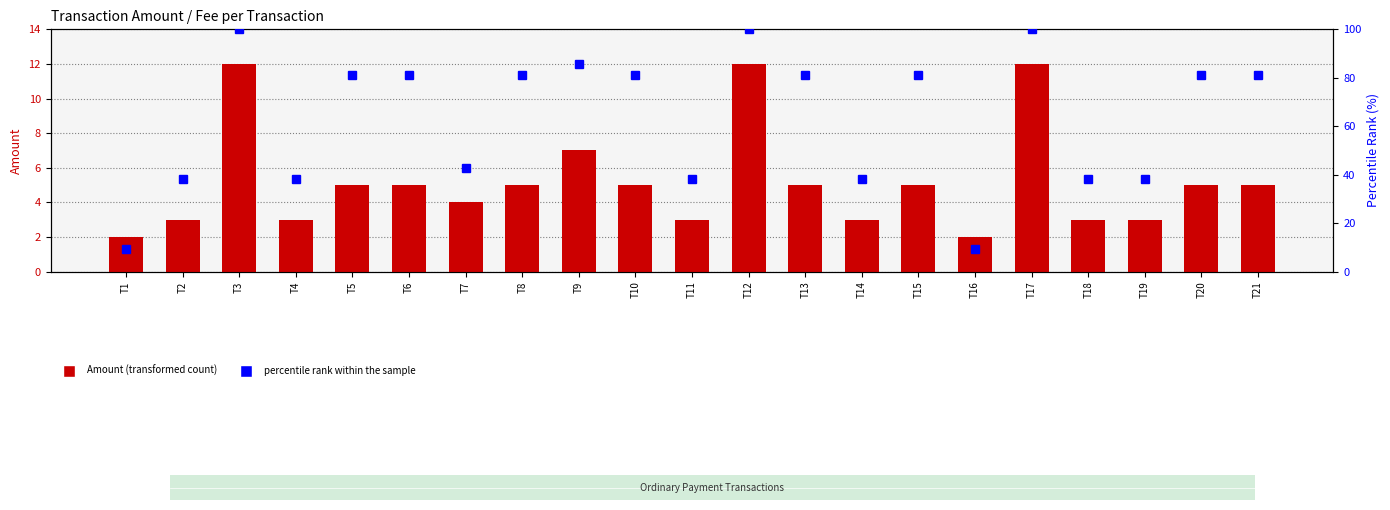

Is the value of percentile rank within the sample at T4 greater than the value of Amount at T1?

Yes